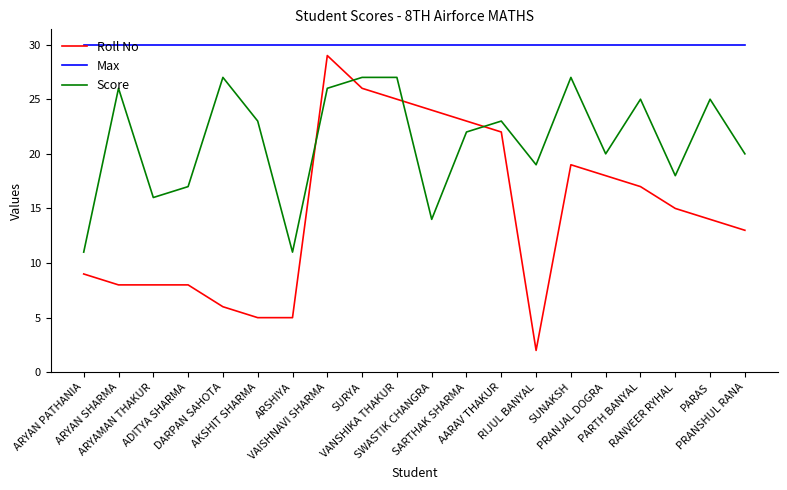

What value does the Max series have at SWASTIK CHANGRA?

30